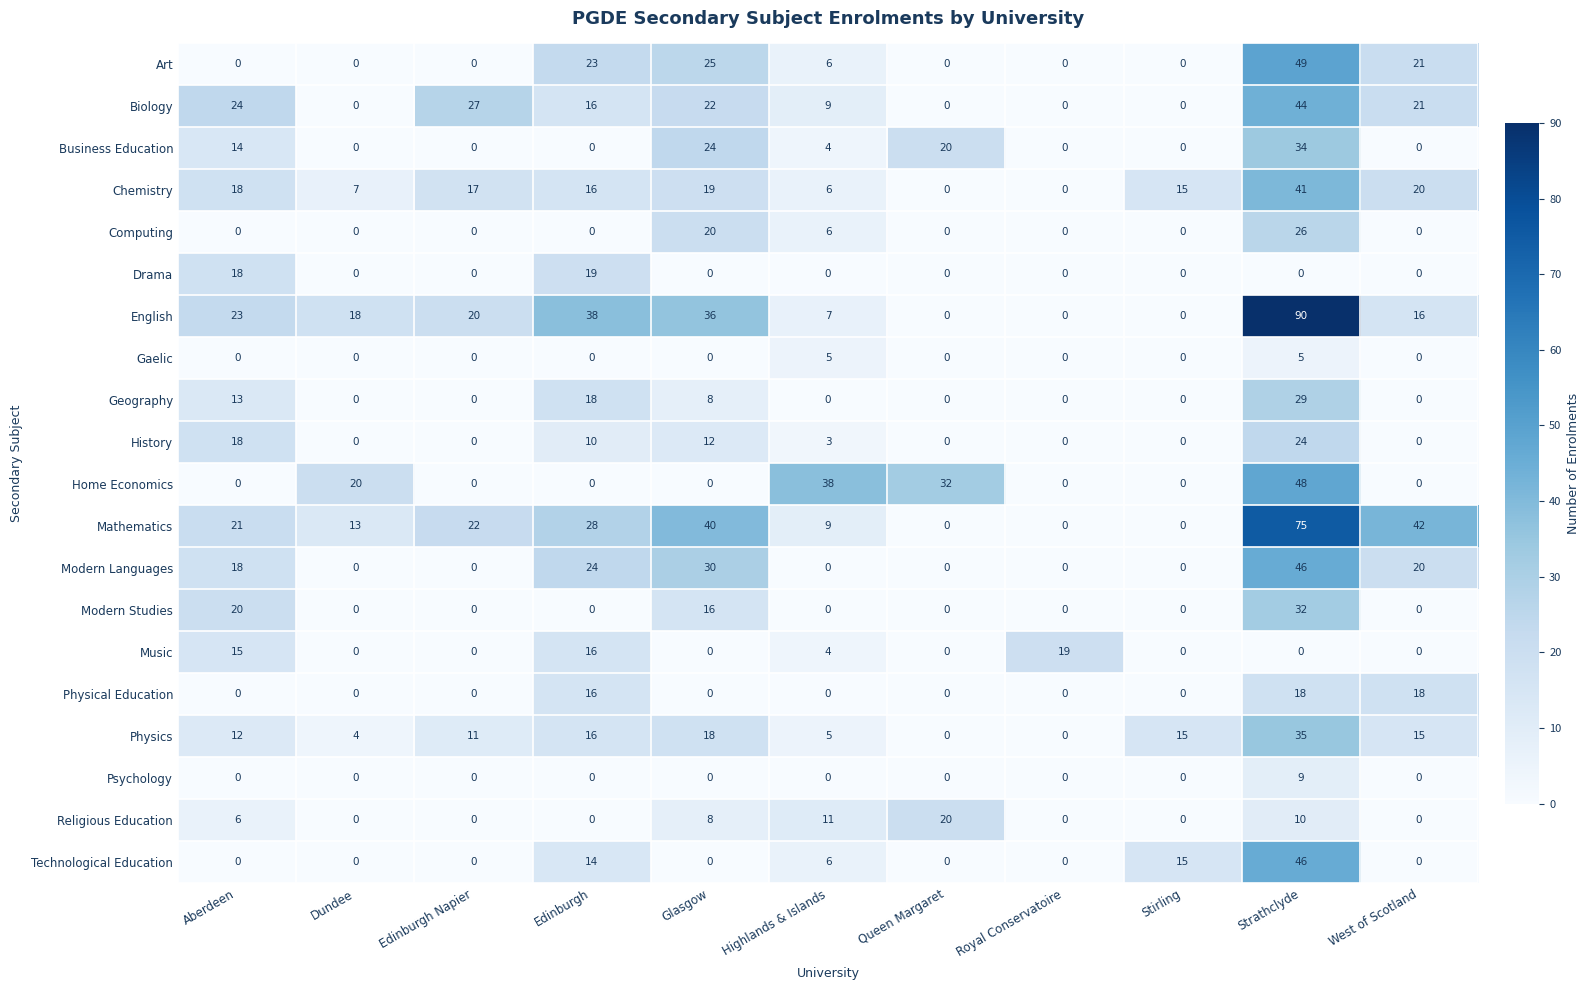

Which category has the highest value in the Art series?

Strathclyde